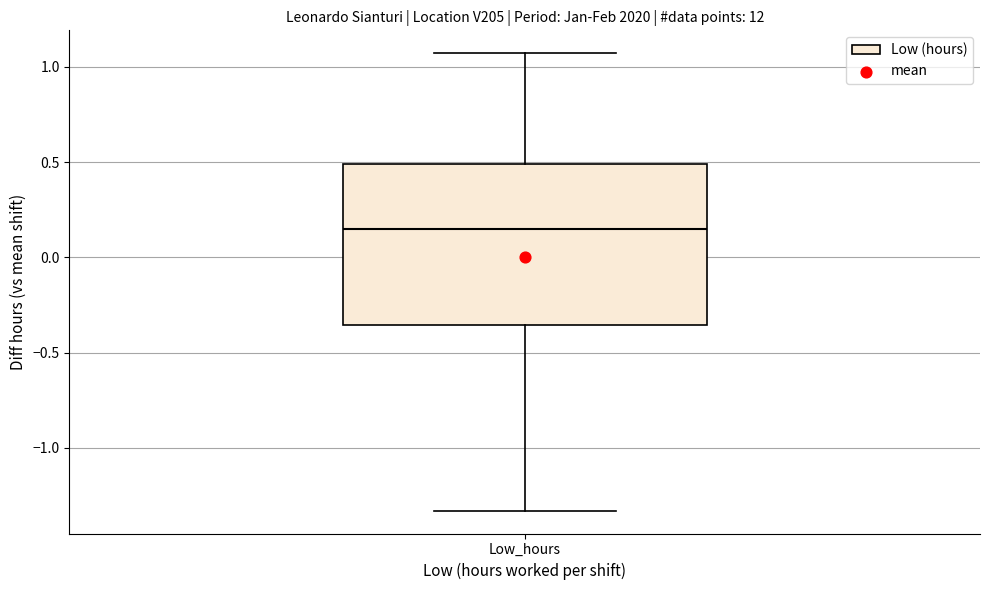

Where does the lower whisker of the box for Low_hours end on the y-axis? The values are not printed on the chart, so give them approximately, as read against the axis.

-1.35